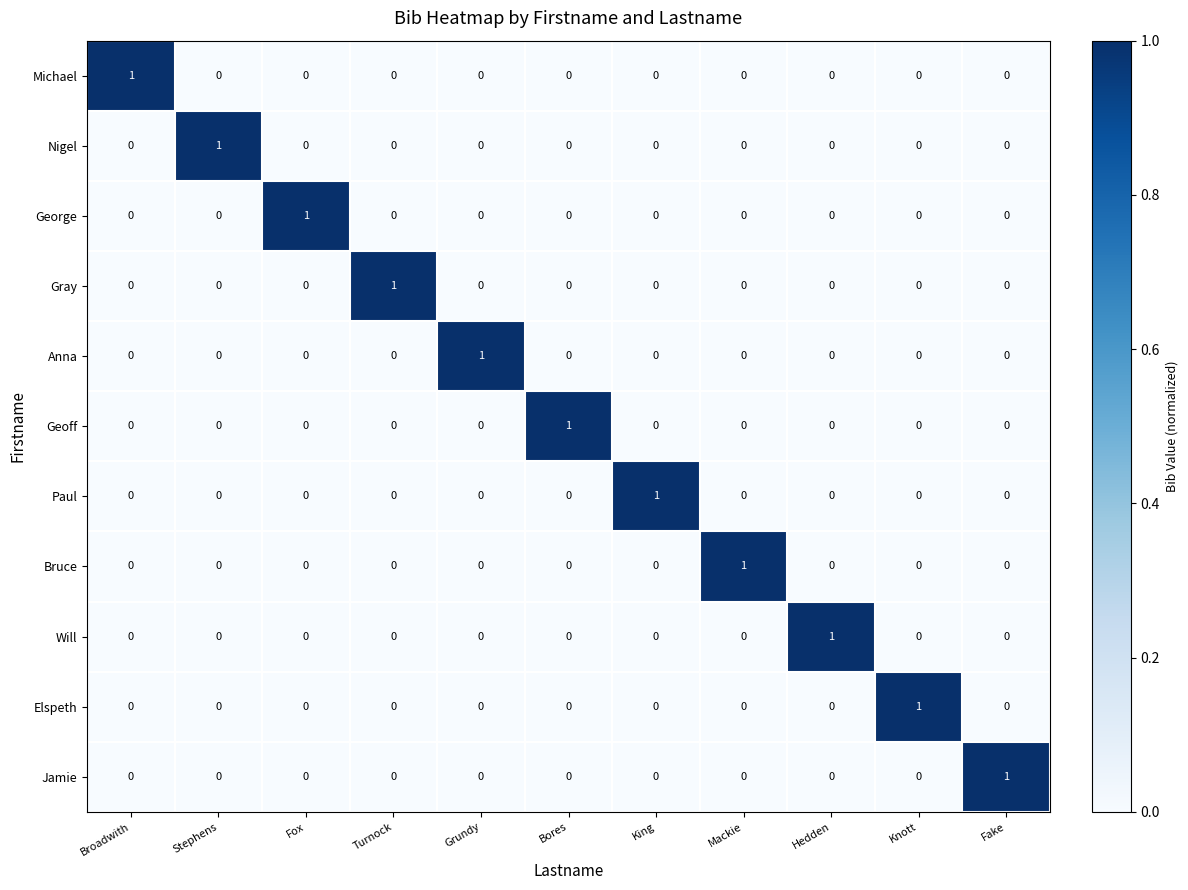

How many George values are between 0 and 1?

11